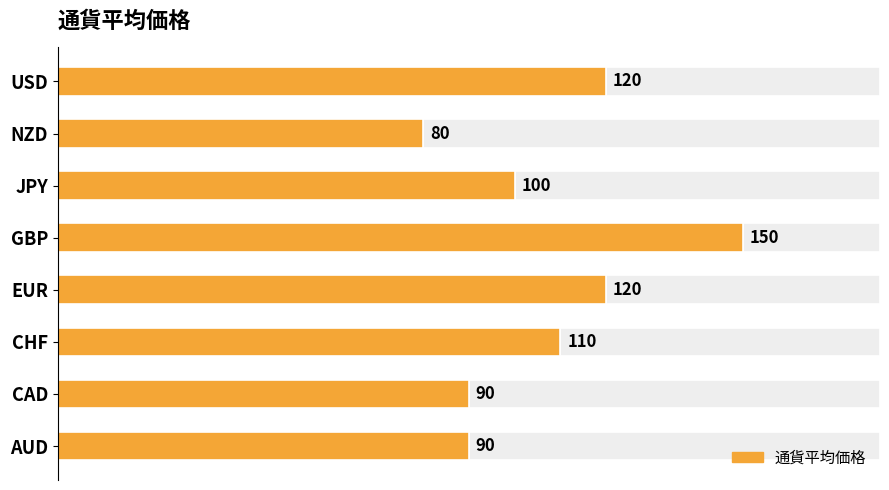

How many values exceed 110?

3